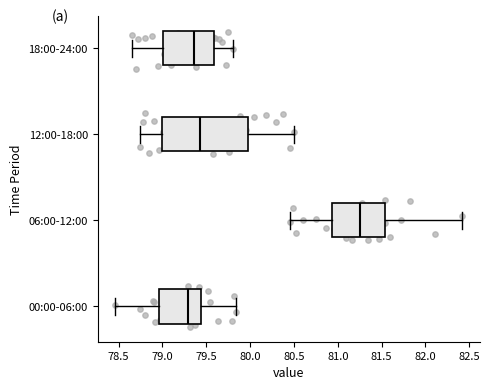

Which box has the furthest to the left median line?

00:00-06:00